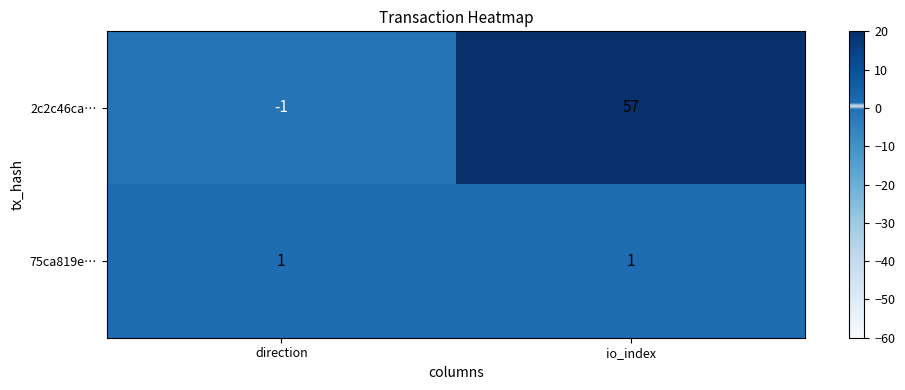

Reading left to right, transcribe all the data shown in this chart.

2c2c46ca…: direction=-1	io_index=57
75ca819e…: direction=1	io_index=1